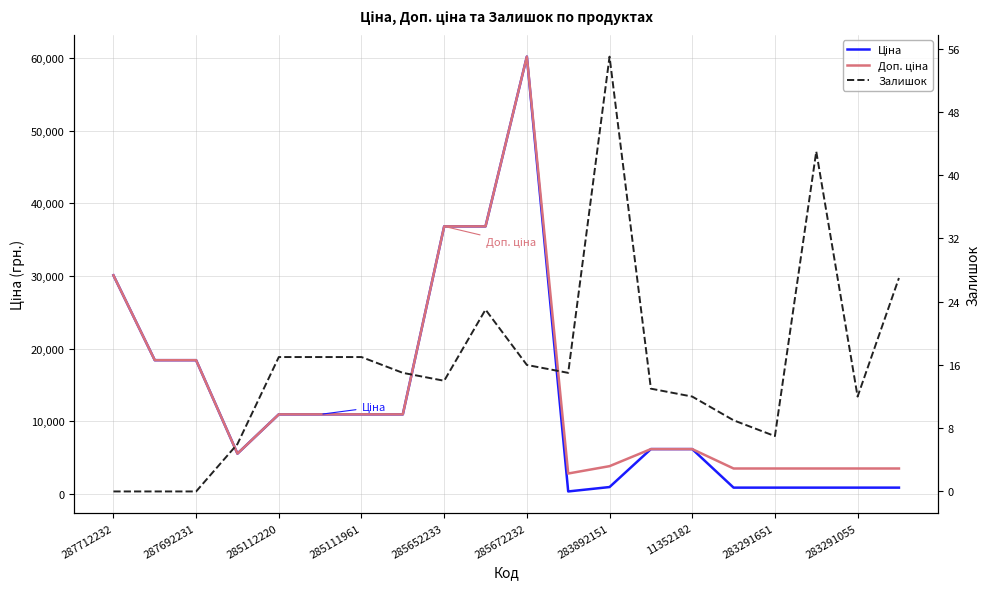

The Доп. ціна series shows 18682.0 at 11352182. True or false?

False